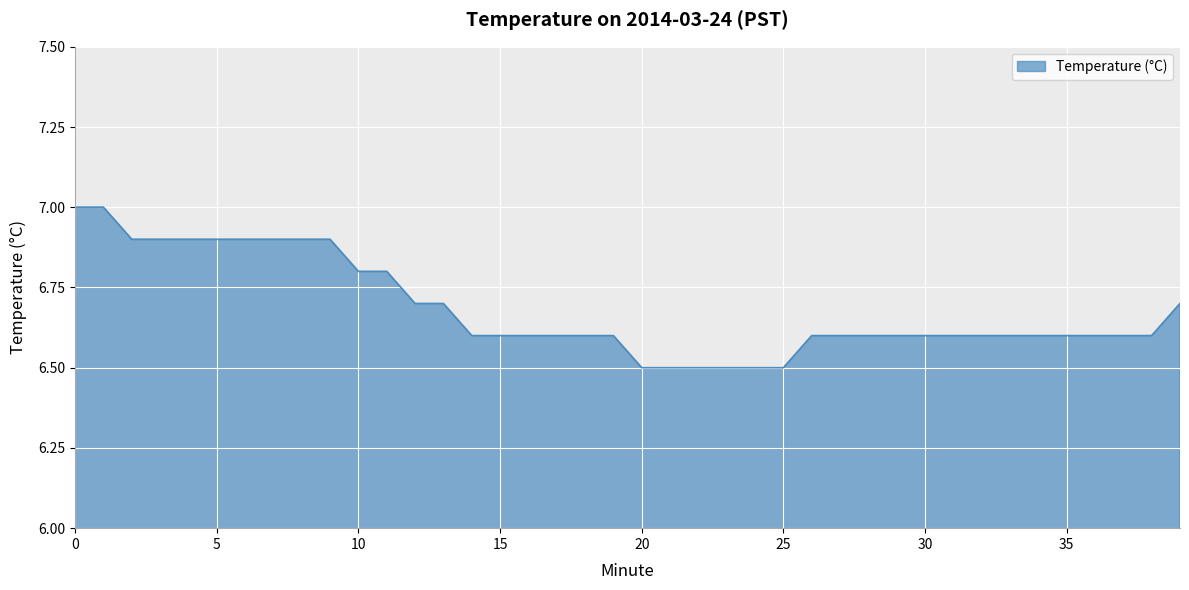

What is the smallest value displayed?

6.5